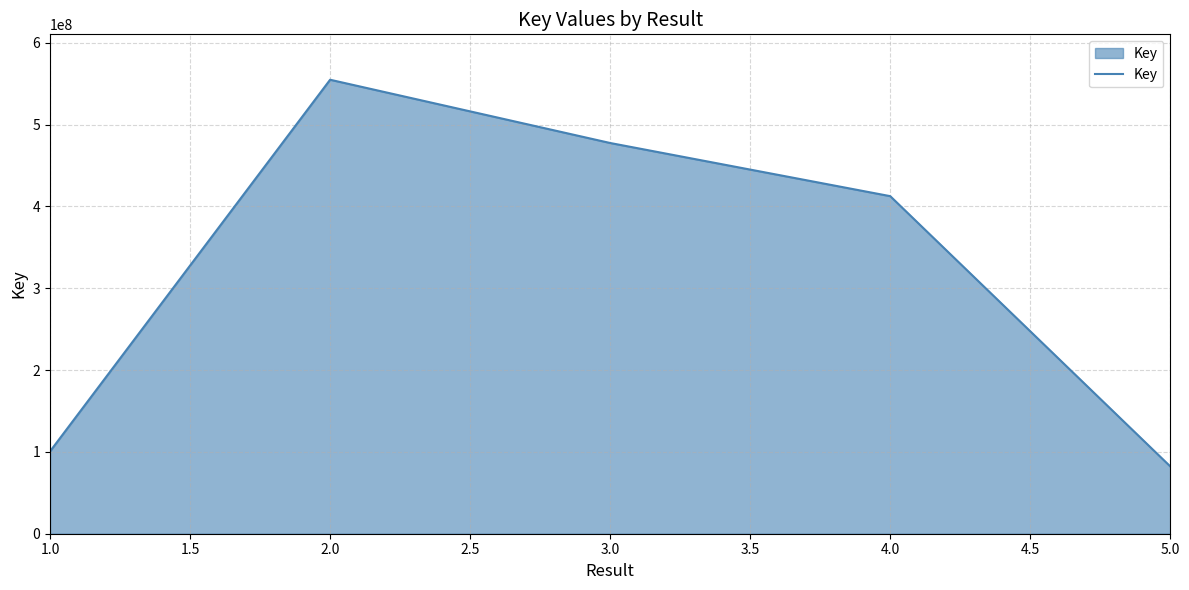

Where is the data nearest to the value 318581624?

4.0